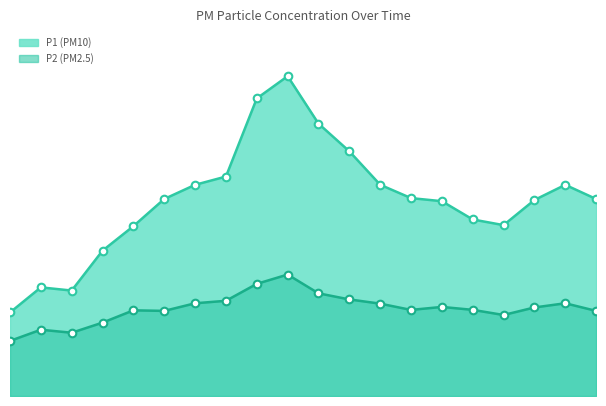

Which series reaches the maximum Y coordinate?

P1